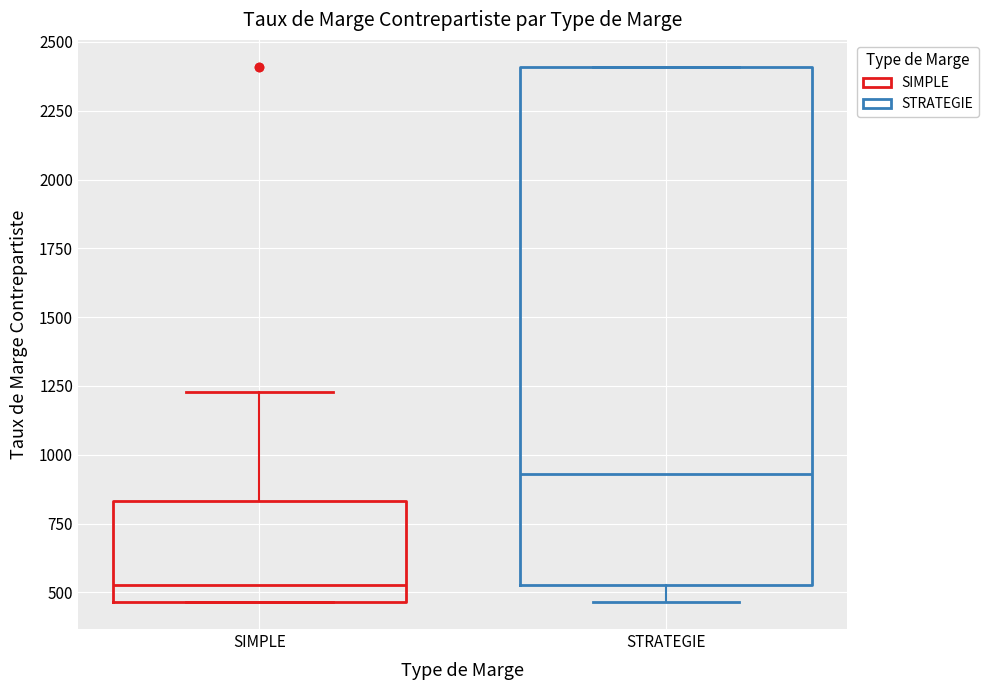

Where does the upper whisker of the box for SIMPLE end on the y-axis? The values are not printed on the chart, so give them approximately, as read against the axis.

1250